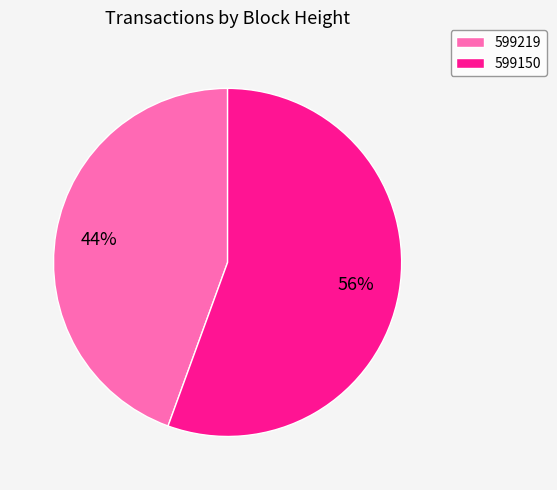

To the nearest percent, what is the average slice percentage?

50%